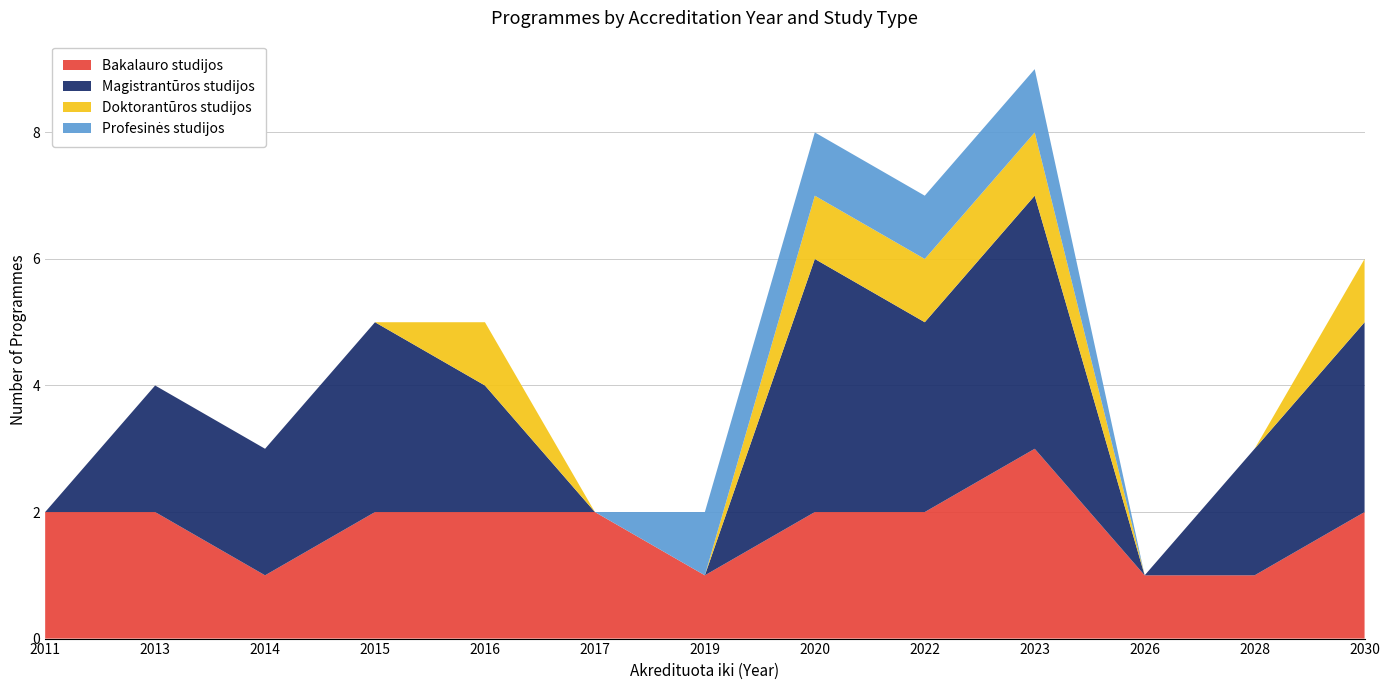

Reading left to right, transcribe all the data shown in this chart.

Bakalauro studijos: 2011=2	2013=2	2014=1	2015=2	2016=2	2017=2	2019=1	2020=2	2022=2	2023=3	2026=1	2028=1	2030=2
Magistrantūros studijos: 2011=0	2013=2	2014=2	2015=3	2016=2	2017=0	2019=0	2020=4	2022=3	2023=4	2026=0	2028=2	2030=3
Doktorantūros studijos: 2011=0	2013=0	2014=0	2015=0	2016=1	2017=0	2019=0	2020=1	2022=1	2023=1	2026=0	2028=0	2030=1
Profesinės studijos: 2011=0	2013=0	2014=0	2015=0	2016=0	2017=0	2019=1	2020=1	2022=1	2023=1	2026=0	2028=0	2030=0